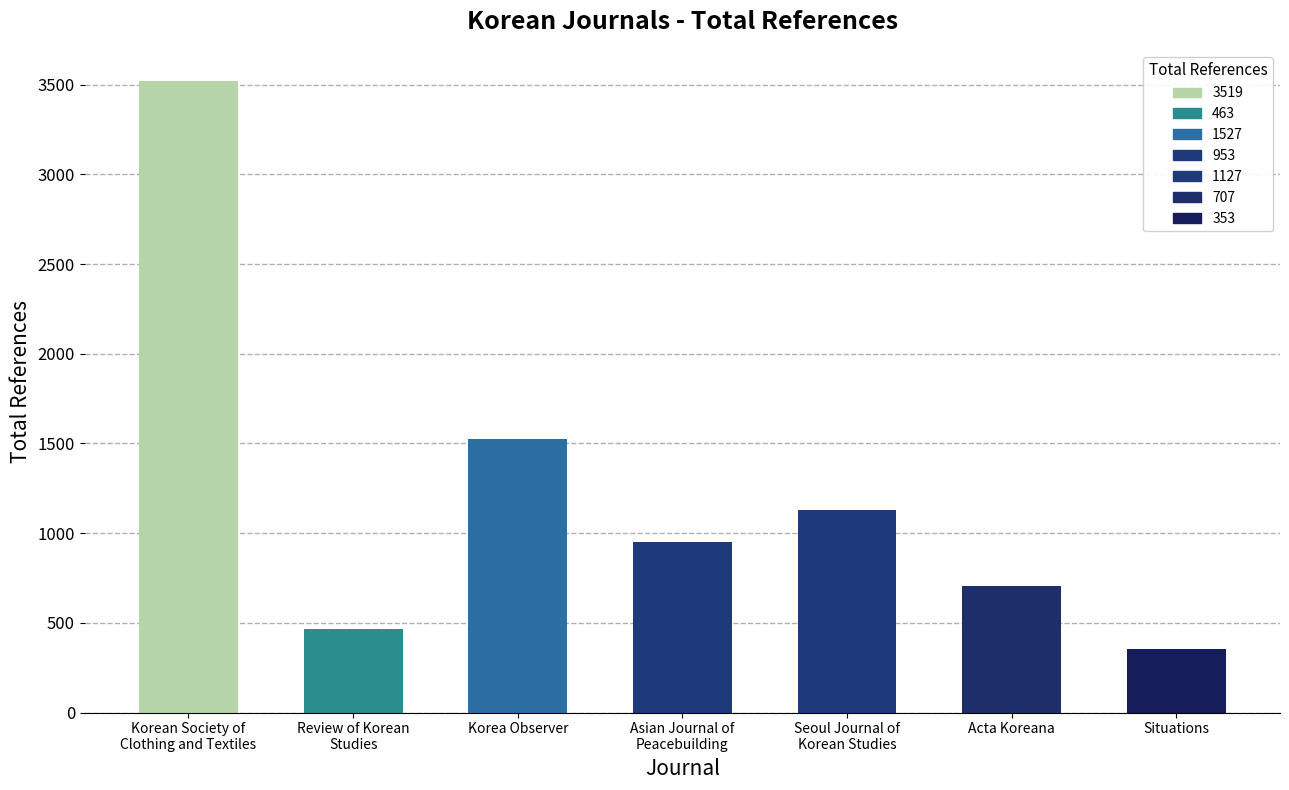

Which series has the largest total across all categories?

Total Refs.